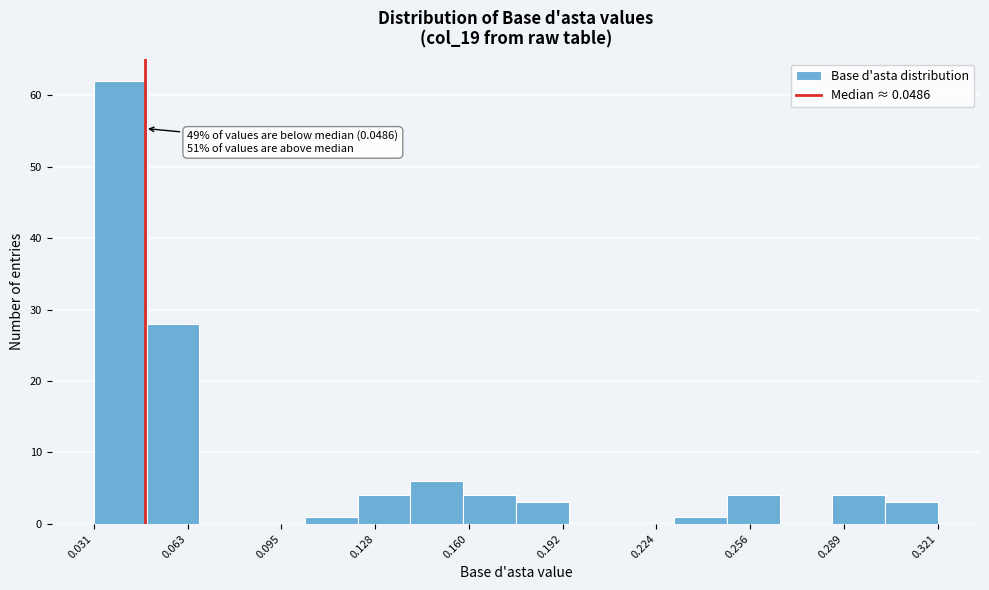

Around what value on the x-axis is the tallest bar? Give the approximate position of its centre, as read against the axis.

0.040